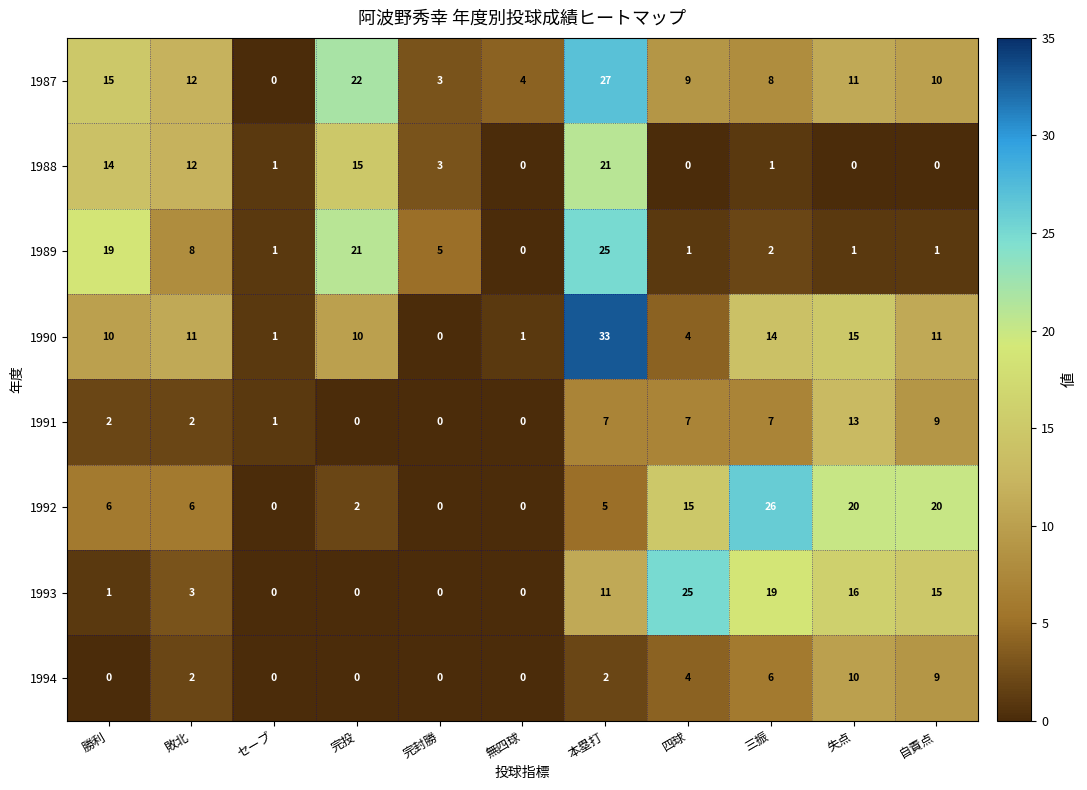

What is the total value across all series at 敗北?

56